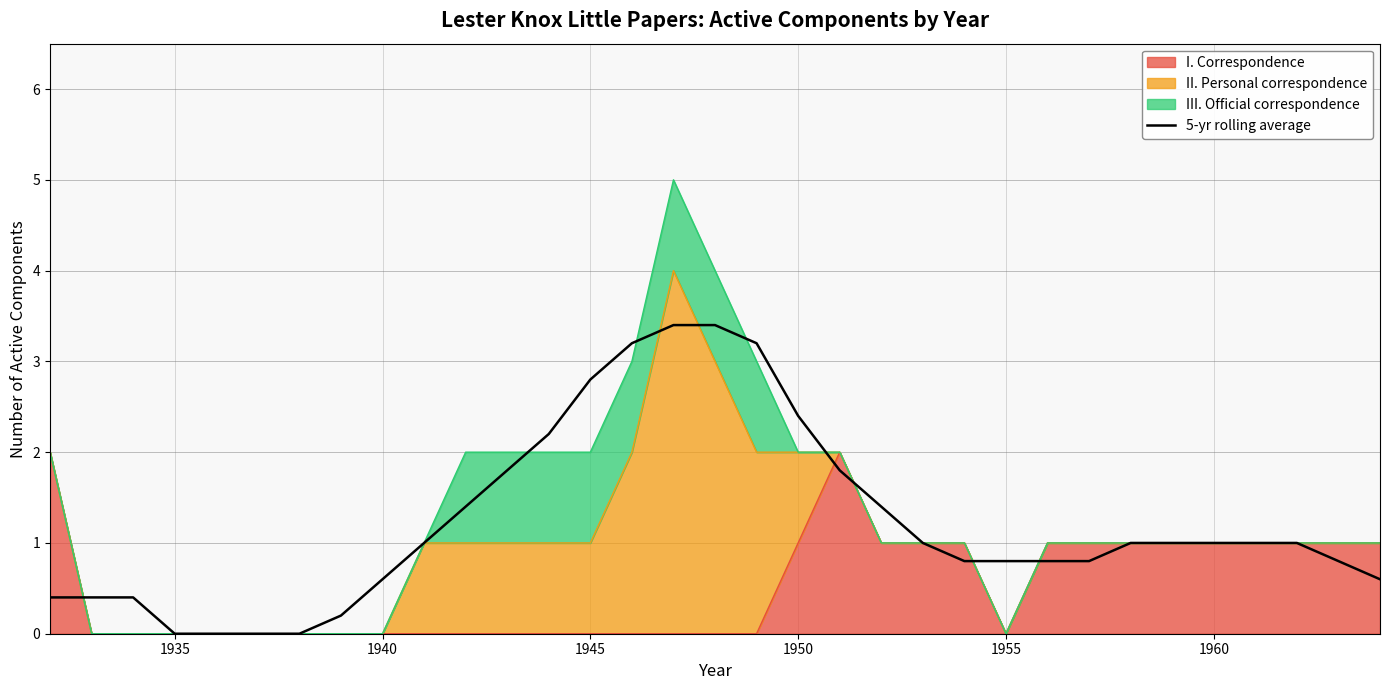

Reading right to left, transcribe all the data shown in this chart.

0.6	0.8	1.0	1.0	1.0	1.0	1.0	0.8	0.8	0.8	0.8	1.0	1.4	1.8	2.4	3.2	3.4	3.4	3.2	2.8	2.2	1.8	1.4	1.0	0.6	0.2	0.0	0.0	0.0	0.0	0.4	0.4	0.4